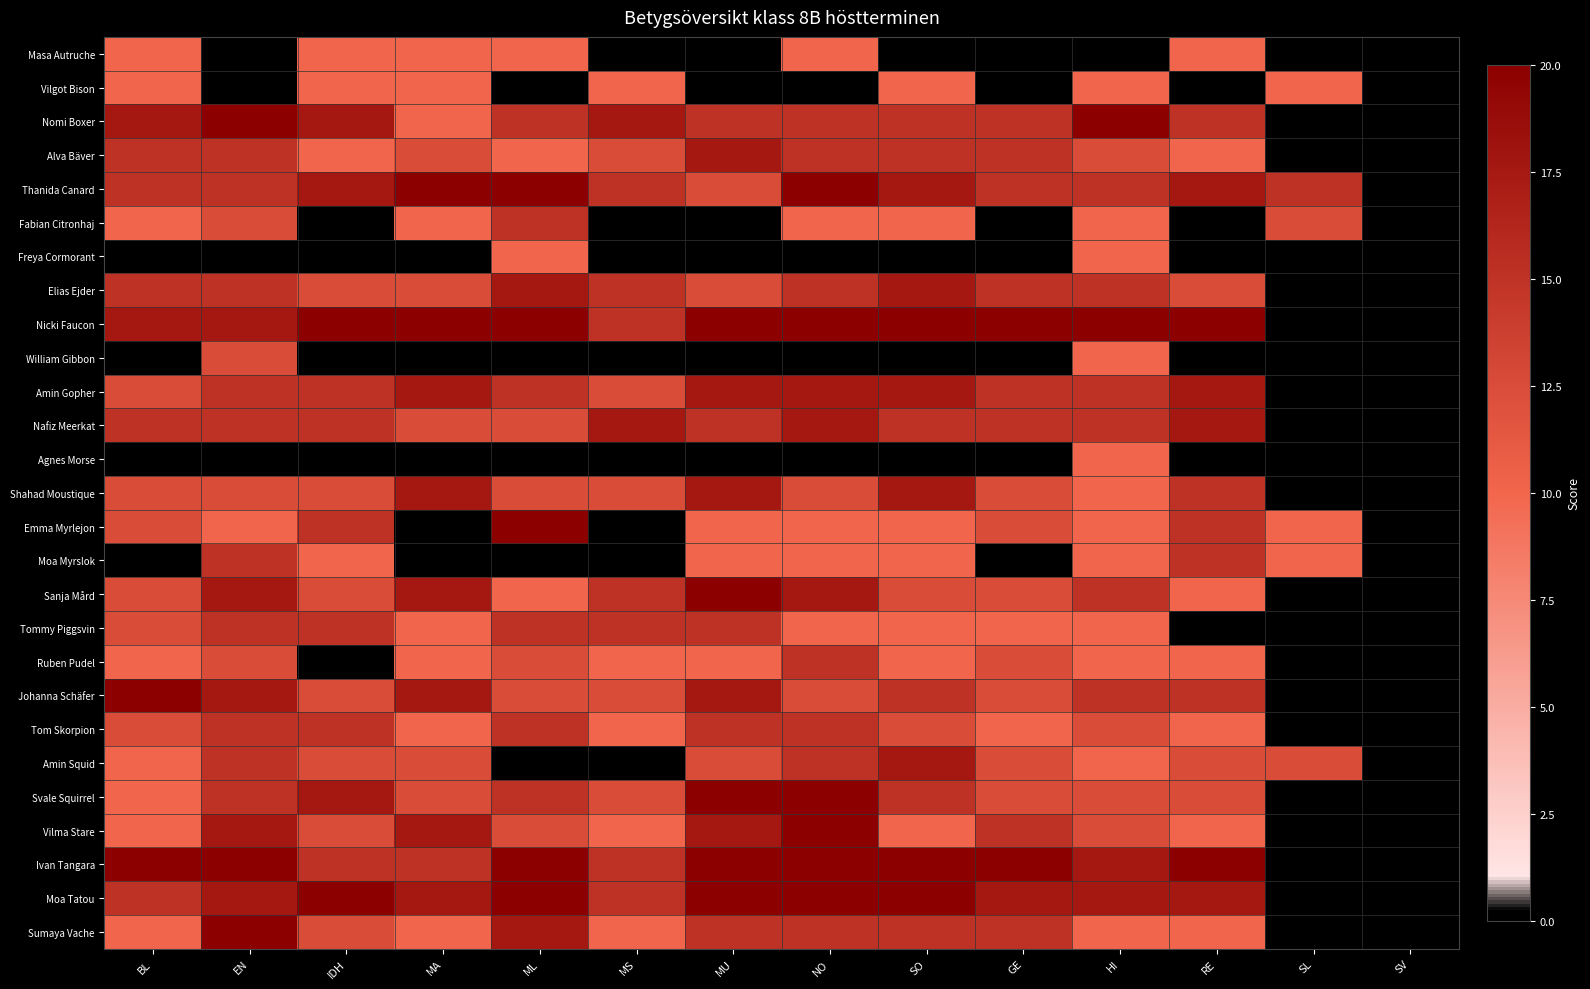

Count the Tommy Piggsvin values in the range 10 to 15.

11